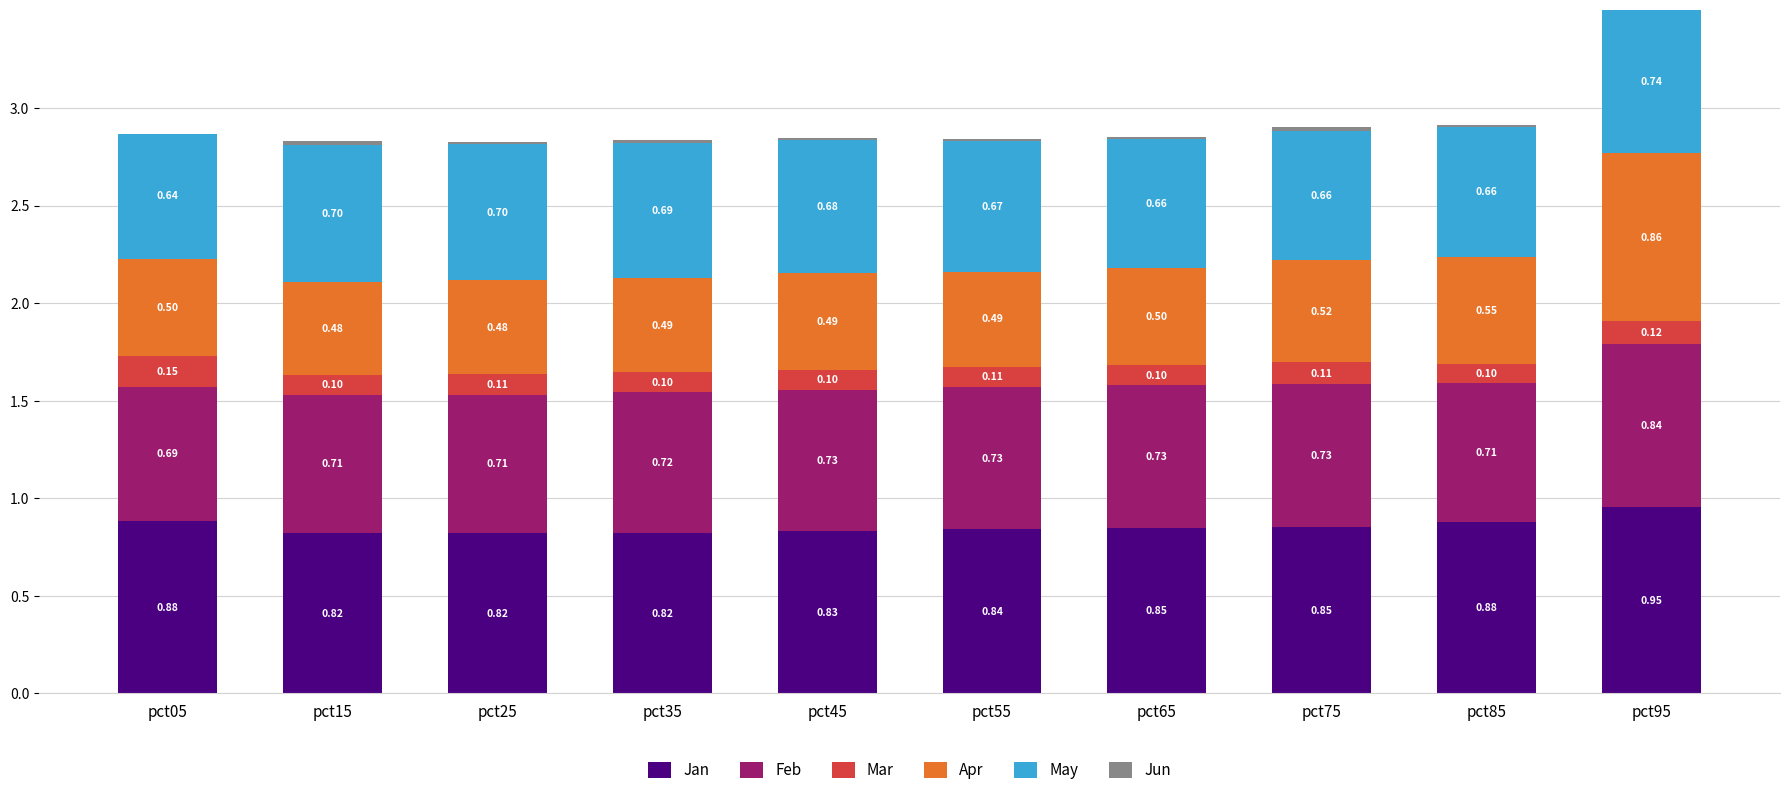

What is the total value across all series at pct95?

3.5